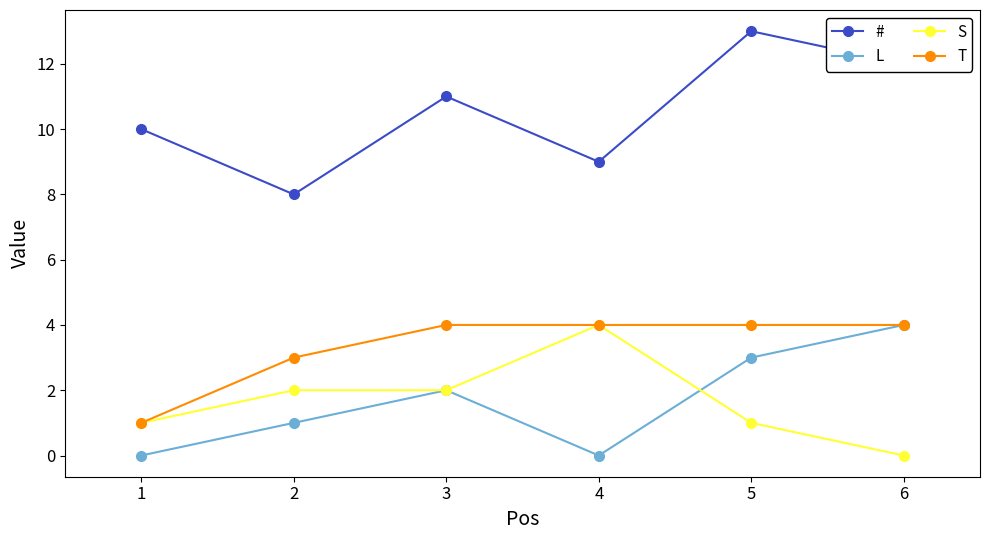

Which series has the largest range (max minus min)?

#